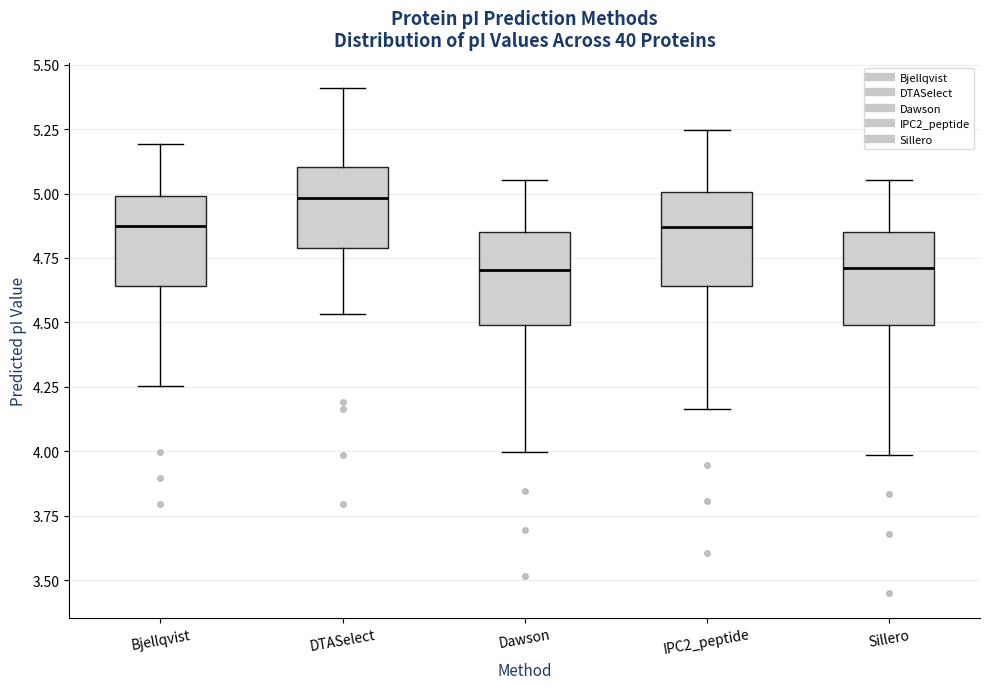

Reading left to right, transcribe this box plot: for each box, give where its median line is, the range the box spans, and where its two whiskers end, as read against the y-axis. The values are not printed on the chart, so give them approximately, as read against the axis.

Bjellqvist: median 4.90, box 4.65 to 5.00, whiskers 4.25 to 5.20
DTASelect: median 5.00, box 4.80 to 5.10, whiskers 4.55 to 5.40
Dawson: median 4.70, box 4.50 to 4.85, whiskers 4.00 to 5.05
IPC2_peptide: median 4.85, box 4.65 to 5.00, whiskers 4.15 to 5.25
Sillero: median 4.70, box 4.50 to 4.85, whiskers 4.00 to 5.05